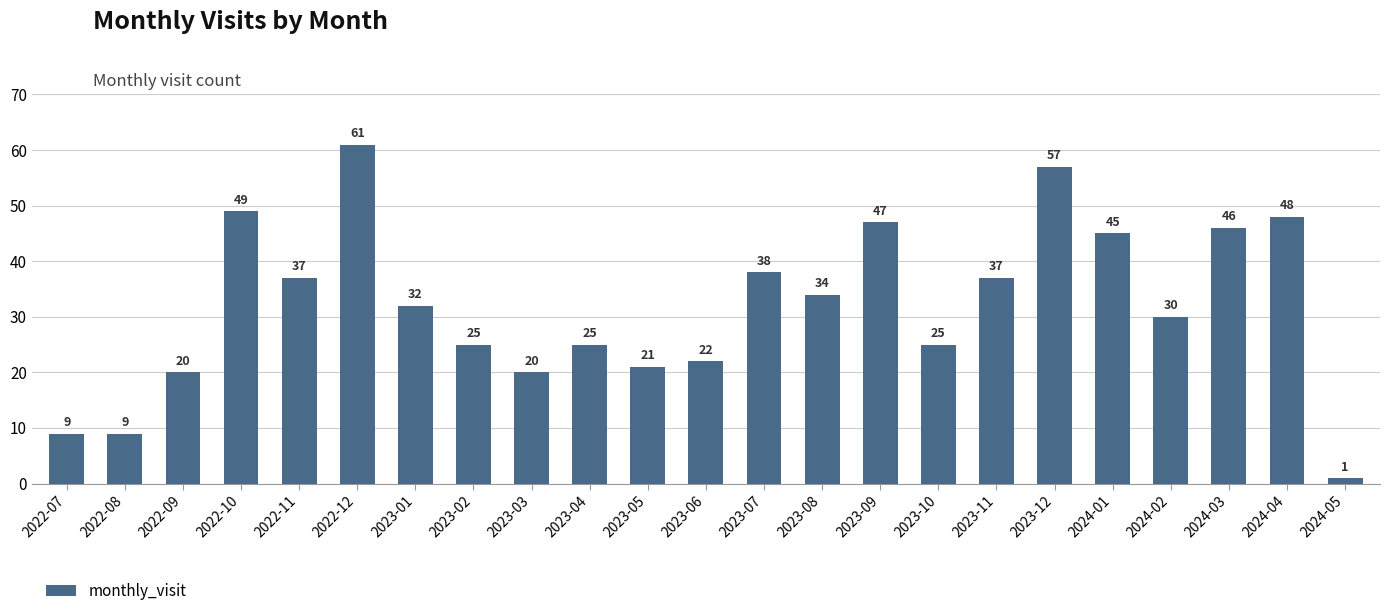

What is the difference between the maximum and minimum values?

60